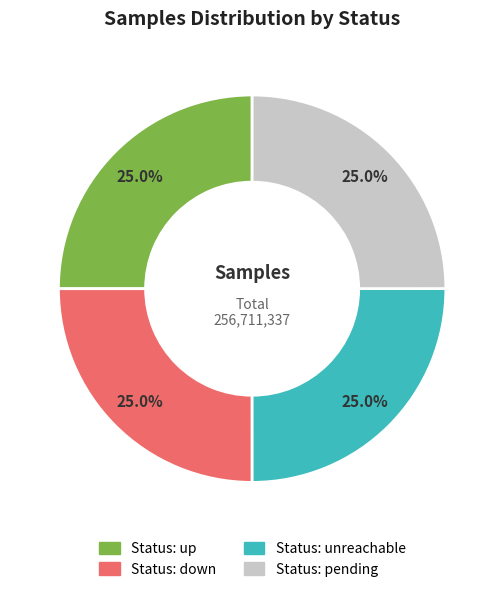

Approximately how many times larger is the value at Status: up compared to Status: unreachable?

1.0